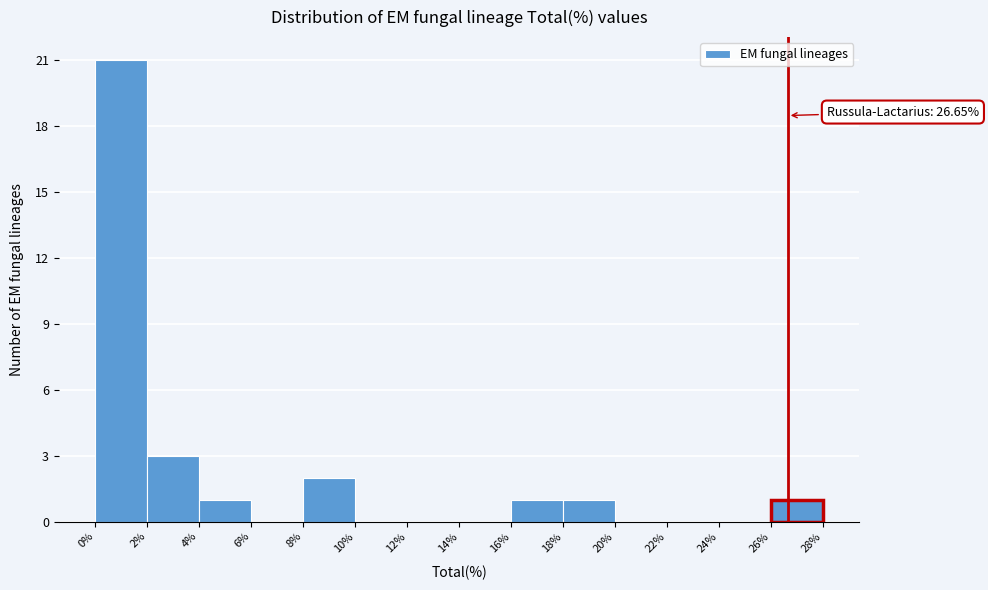

Over which range of the x-axis is the bar tallest?

0% to 2%